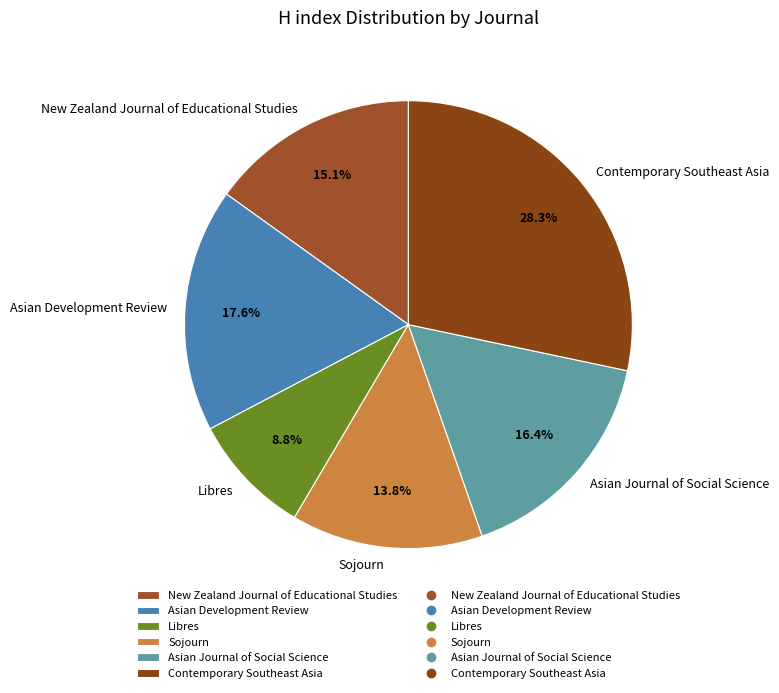

How many slices are in this pie chart?

6